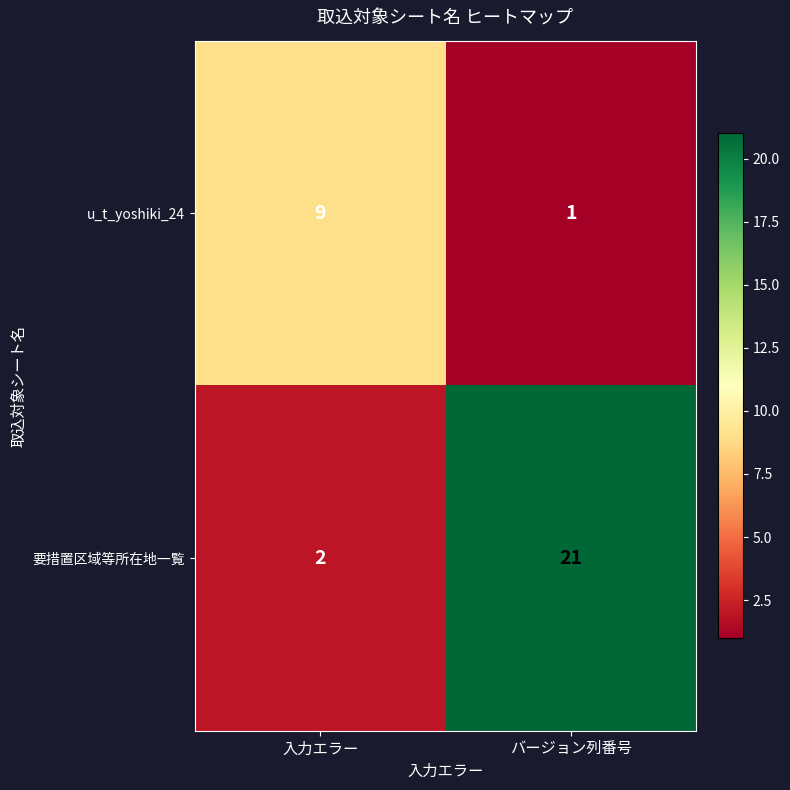

Rank the series by their maximum value, from highest to lowest.

要措置区域等所在地一覧, u_t_yoshiki_24